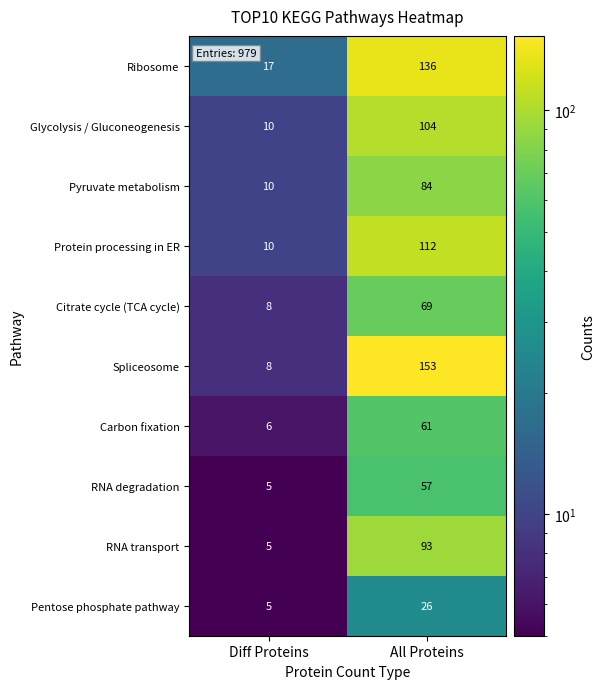

Reading right to left, what are all the values shown in this chart?

Ribosome: All Proteins=136	Diff Proteins=17
Glycolysis / Gluconeogenesis: All Proteins=104	Diff Proteins=10
Pyruvate metabolism: All Proteins=84	Diff Proteins=10
Protein processing in ER: All Proteins=112	Diff Proteins=10
Citrate cycle (TCA cycle): All Proteins=69	Diff Proteins=8
Spliceosome: All Proteins=153	Diff Proteins=8
Carbon fixation: All Proteins=61	Diff Proteins=6
RNA degradation: All Proteins=57	Diff Proteins=5
RNA transport: All Proteins=93	Diff Proteins=5
Pentose phosphate pathway: All Proteins=26	Diff Proteins=5